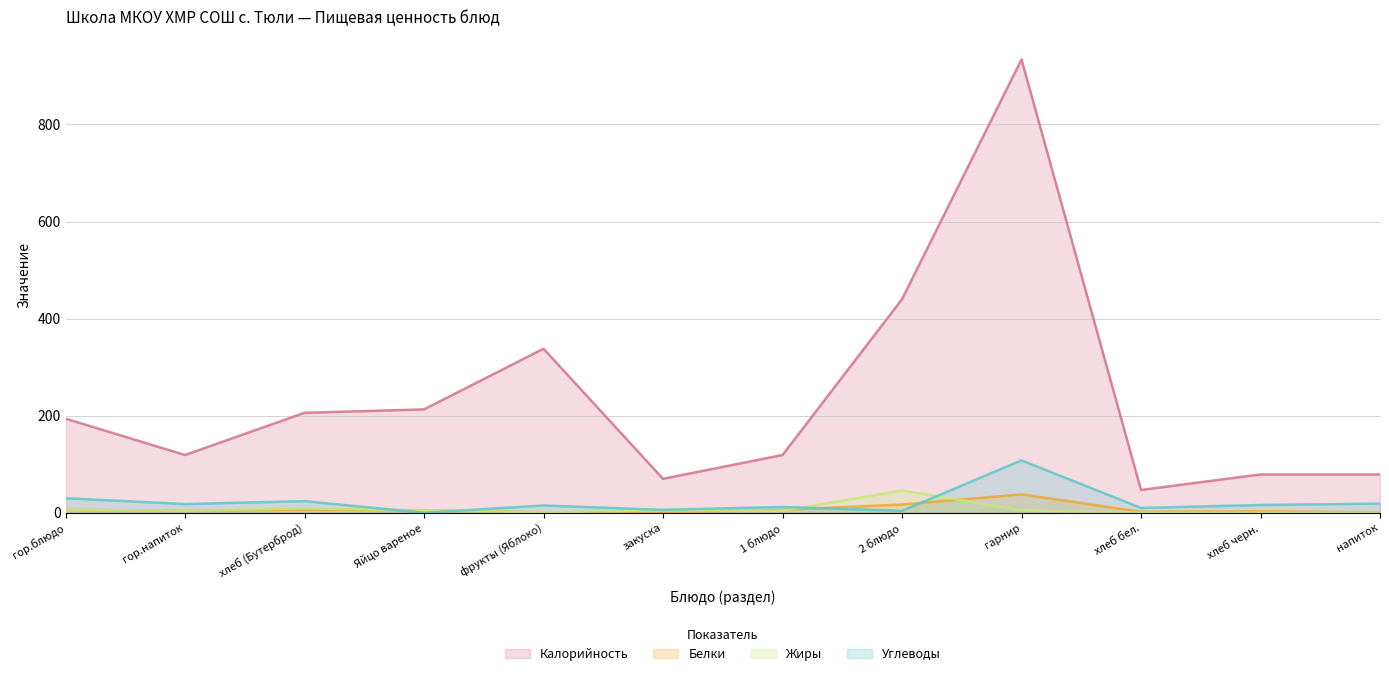

The value of Белки at 1 блюдо is 6. True or false?

True